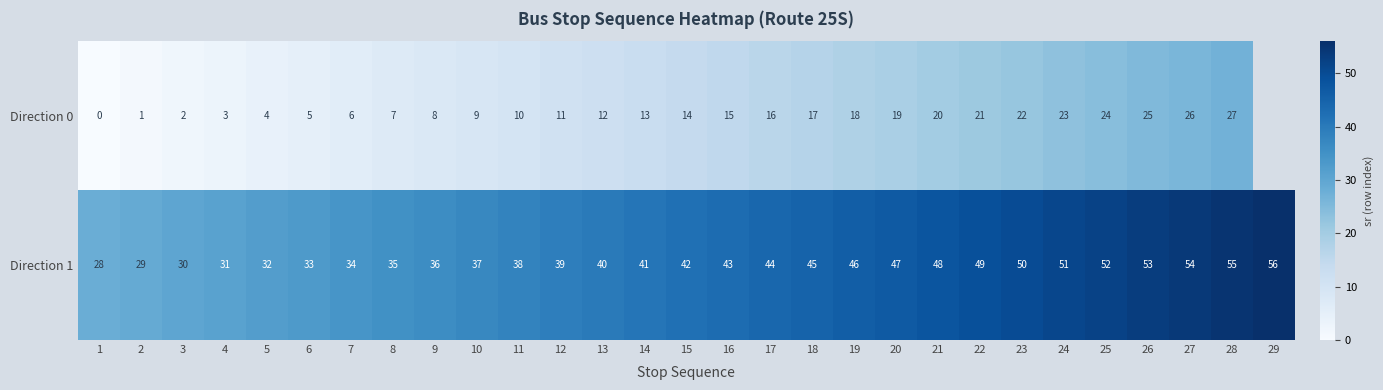

What is the approximate value of Direction 1 at 14, to the nearest 10?

40